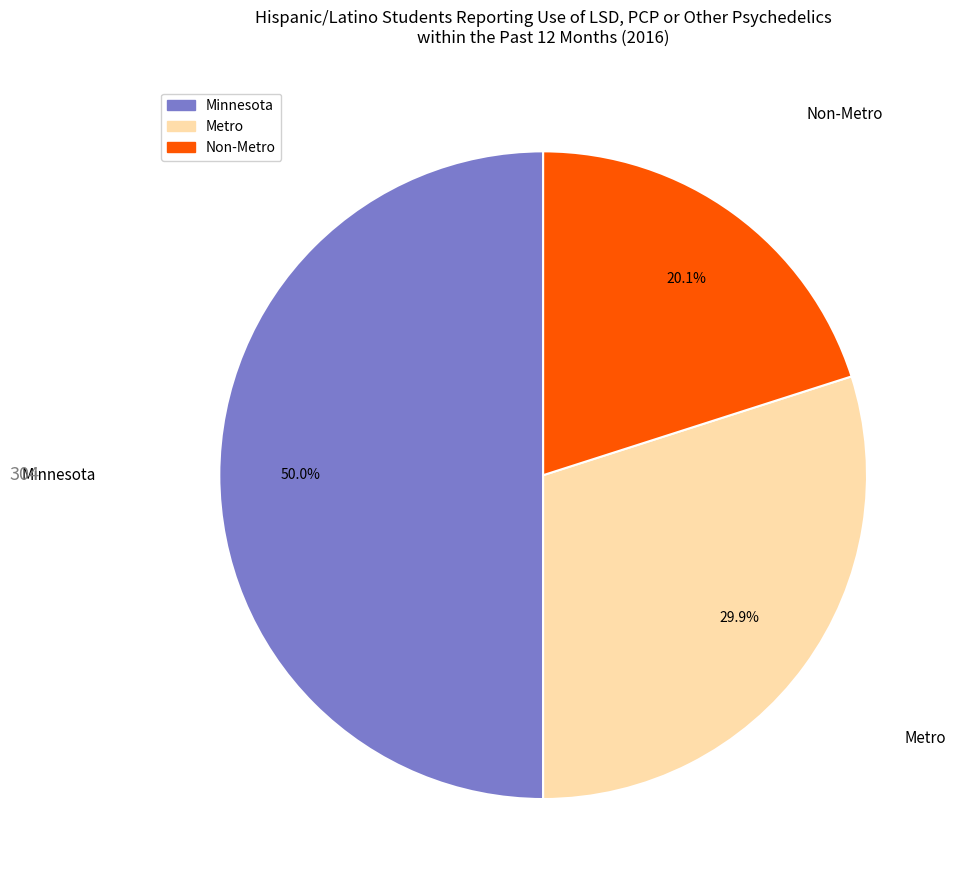

Does Non-Metro represent more than half of the total?

No